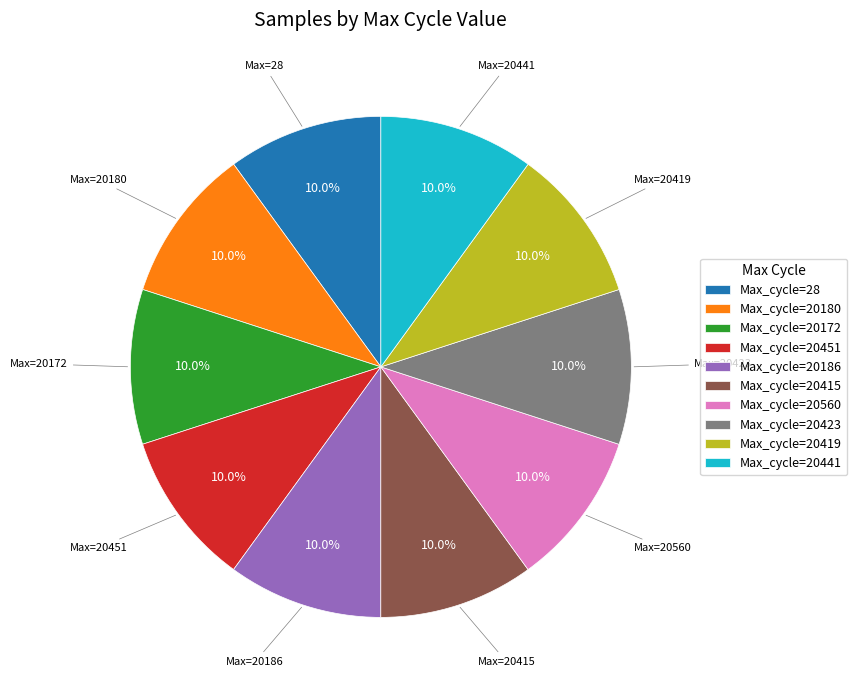

How much of the chart is everything except Max_cycle=20451?

90.0%